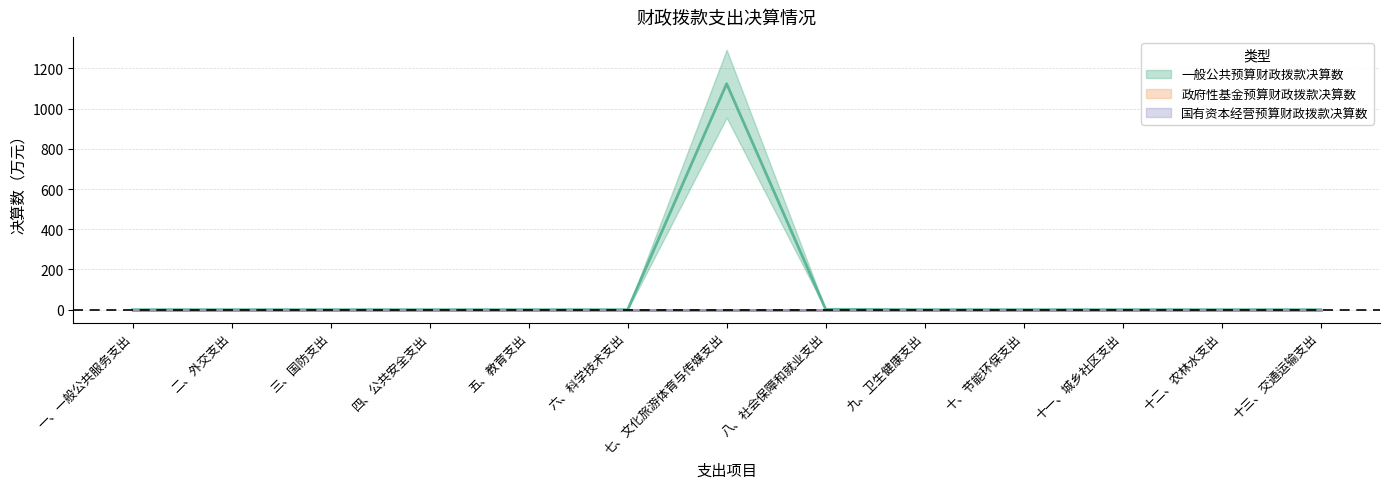

Rank the series at 九、卫生健康支出 from highest to lowest value.

一般公共预算财政拨款决算数, 政府性基金预算财政拨款决算数, 国有资本经营预算财政拨款决算数